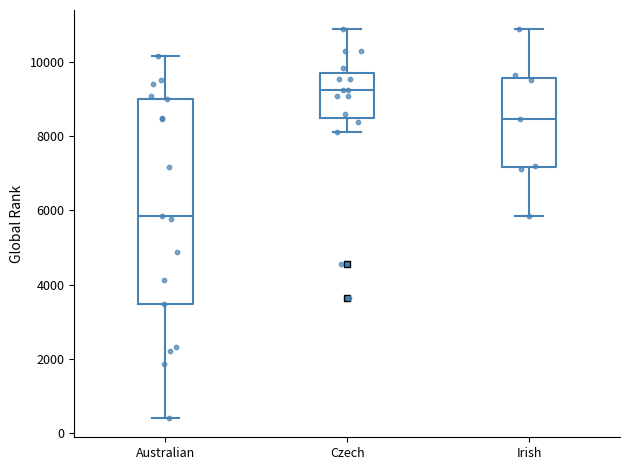

Which box's median line is the highest?

Czech